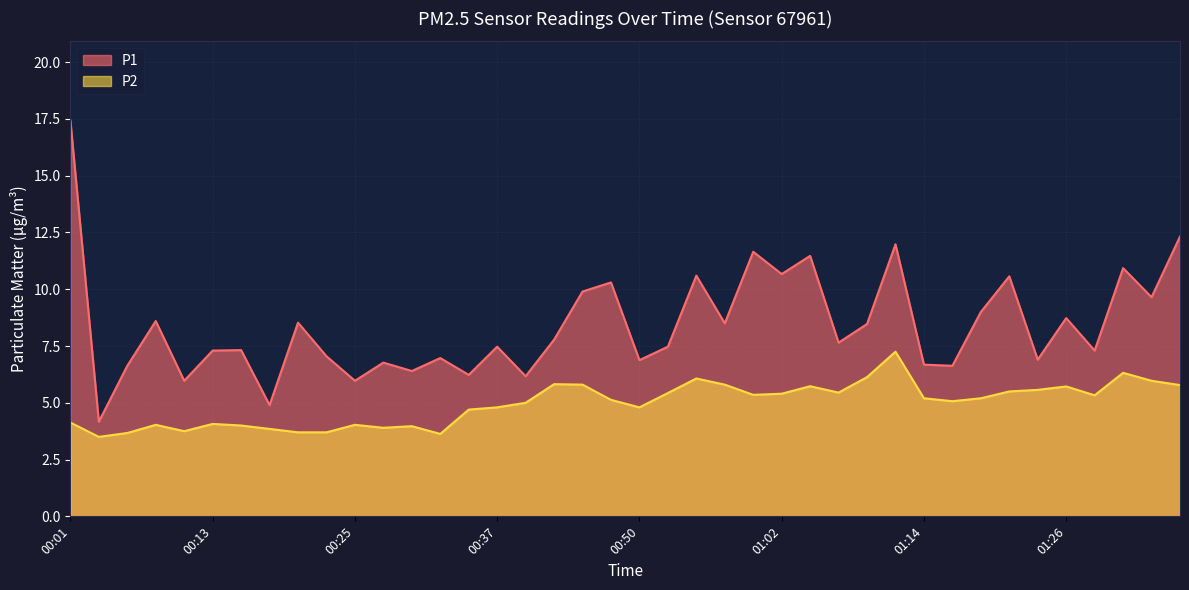

The value of P2 at 00:35 is 4.7. True or false?

True